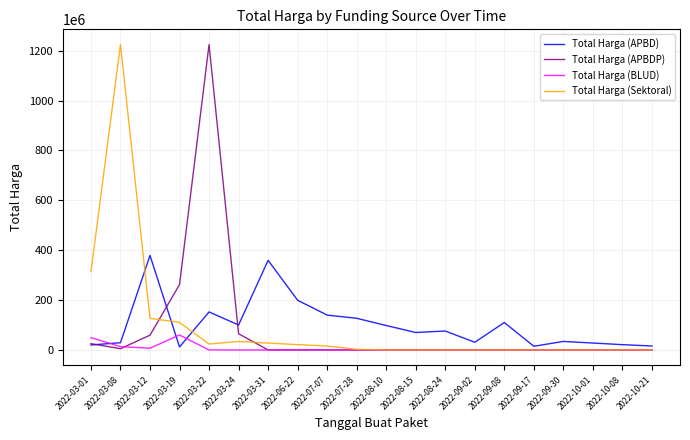

What is the average value of the Total Harga (BLUD) series?

6489550